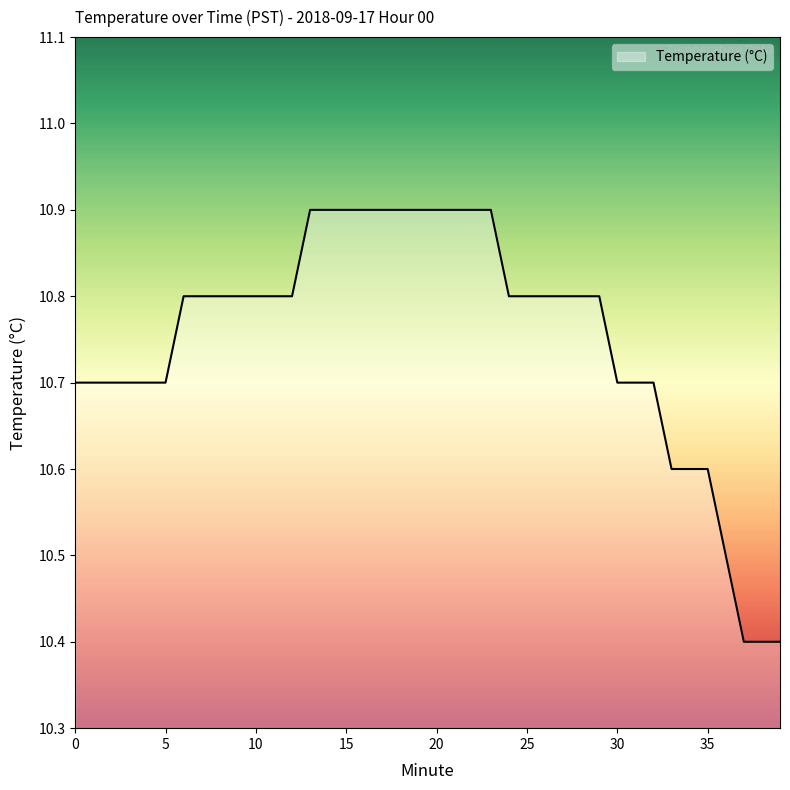

What is the minimum value shown in the chart?

10.4